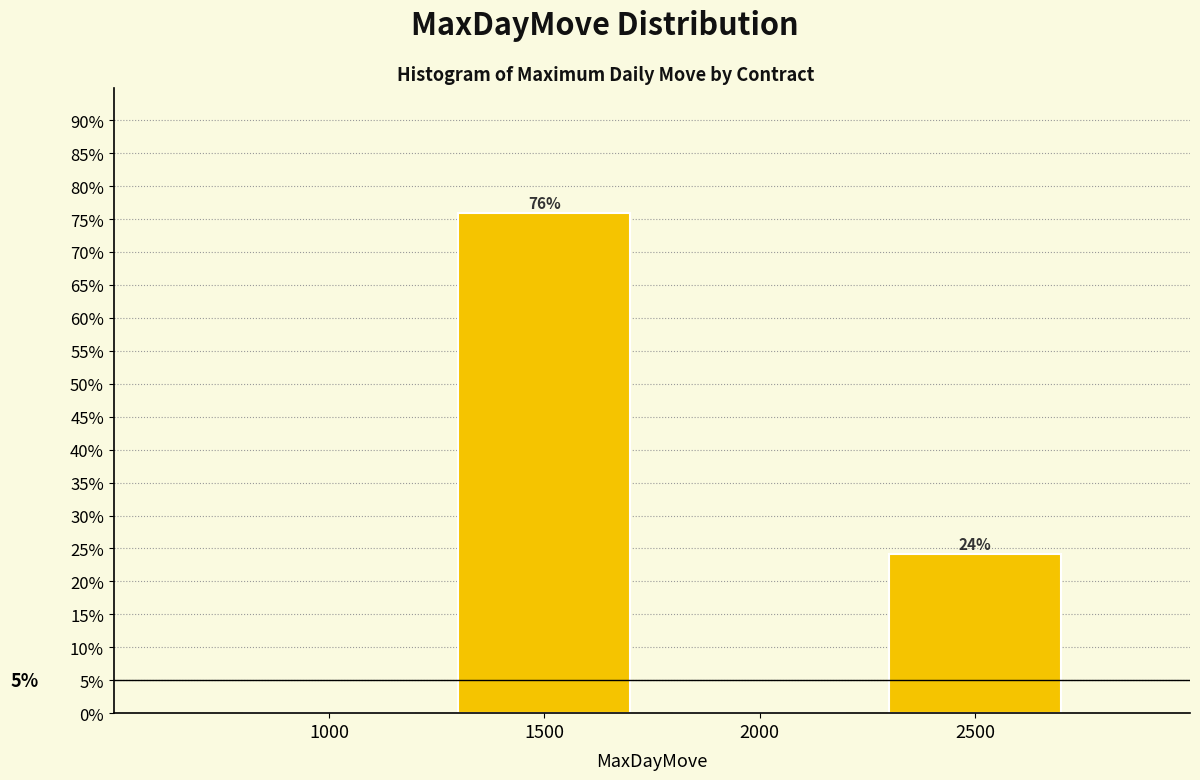

The chart shows a value of 0.0 at 2000. True or false?

True